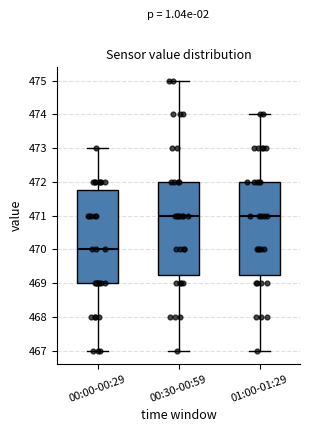

Reading left to right, read every box against the y-axis: the position of its median line, the range the box covers, and the ends of its whiskers. The values are not printed on the chart, so give them approximately, as read against the axis.

00:00-00:29: median 470.0, box 469.0 to 471.8, whiskers 467.0 to 473.0
00:30-00:59: median 471.0, box 469.3 to 472.0, whiskers 467.0 to 475.0
01:00-01:29: median 471.0, box 469.3 to 472.0, whiskers 467.0 to 474.0